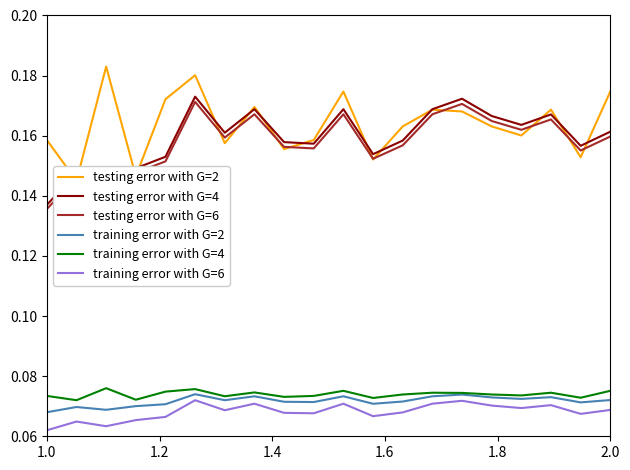

At which label is testing error with G=4 closest to 0?

1.0